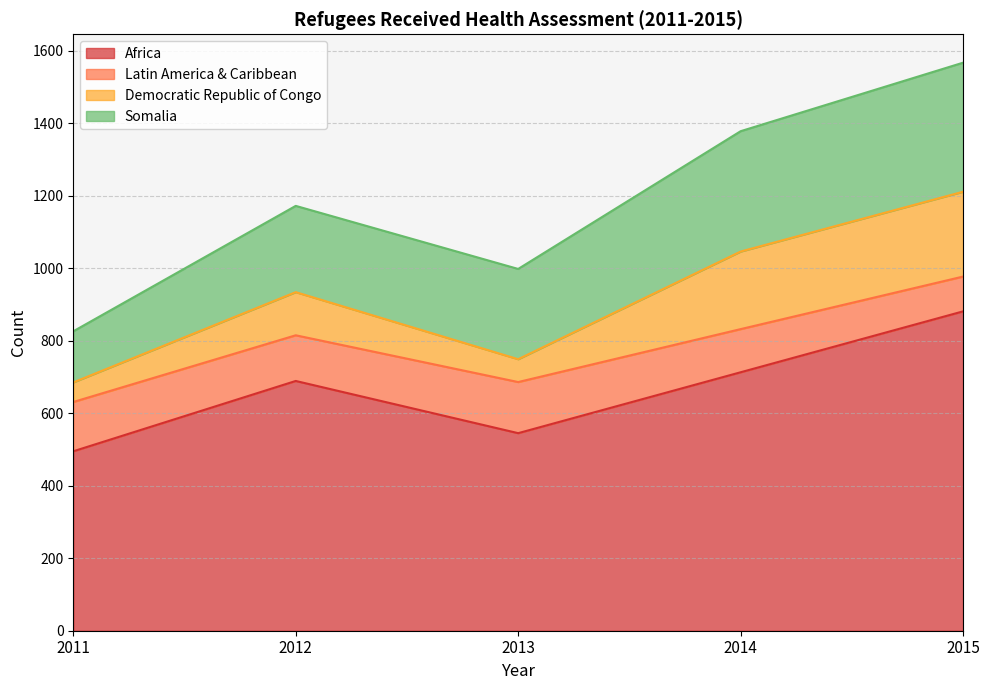

Which series has the widest spread of values?

Africa